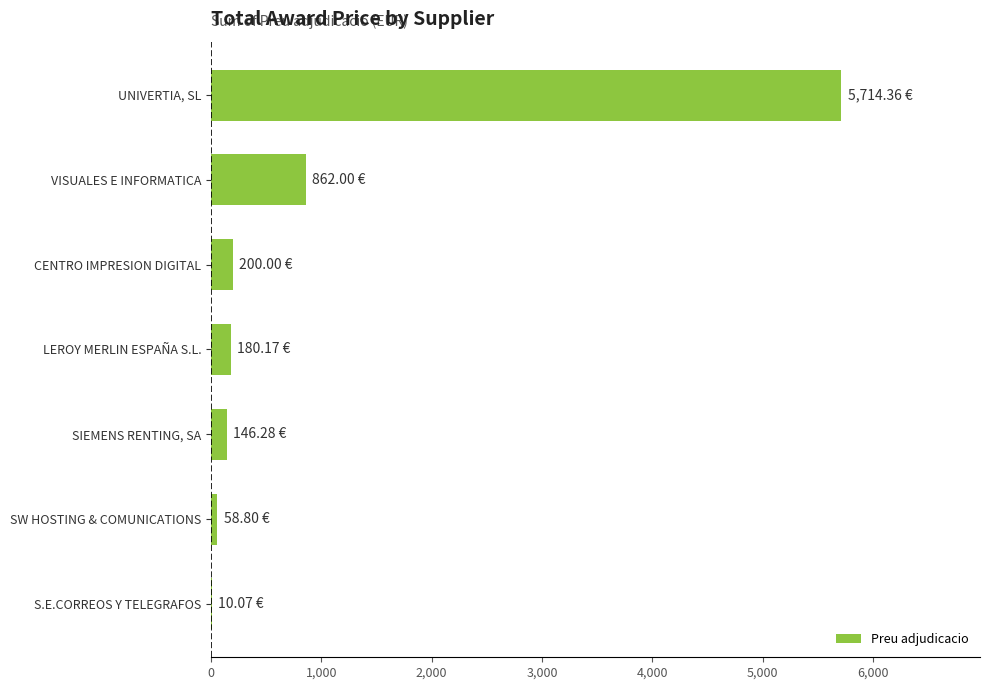

Between CENTRO IMPRESION DIGITAL and UNIVERTIA, SL, which is larger?

UNIVERTIA, SL